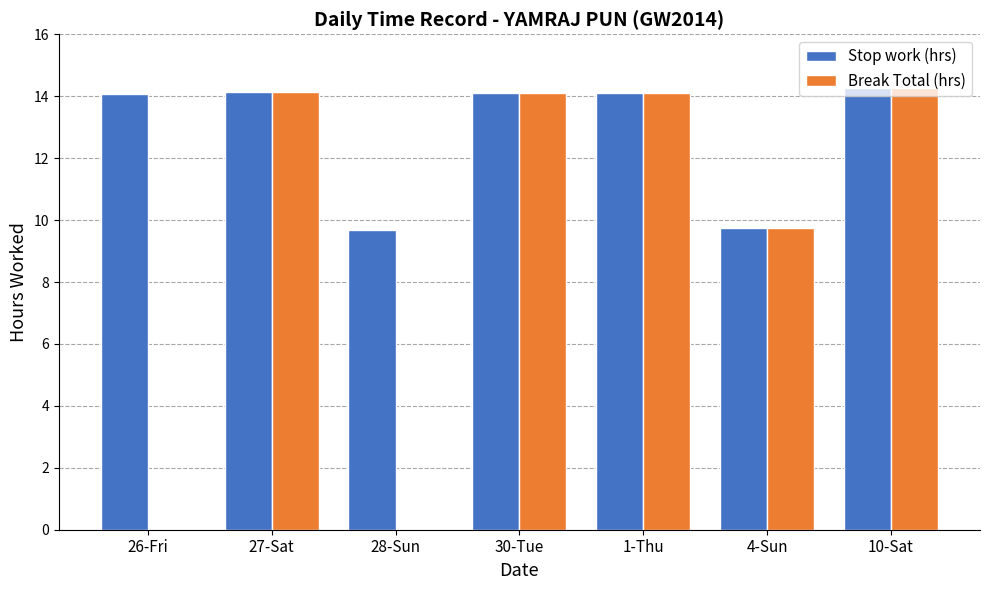

Which series changed the most between 28-Sun and 4-Sun?

Break Total (hrs)